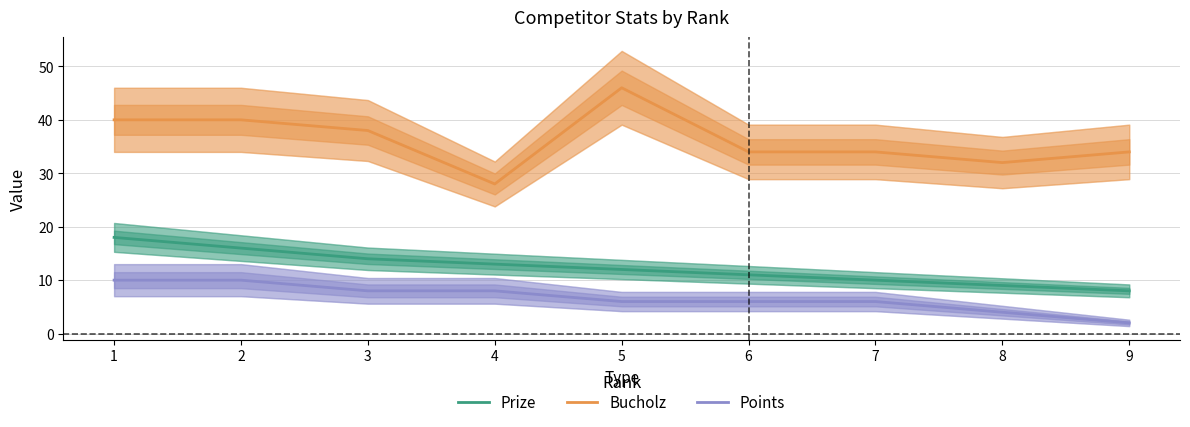

List the series in order of their peak value, lowest first.

Points, Prize, Bucholz